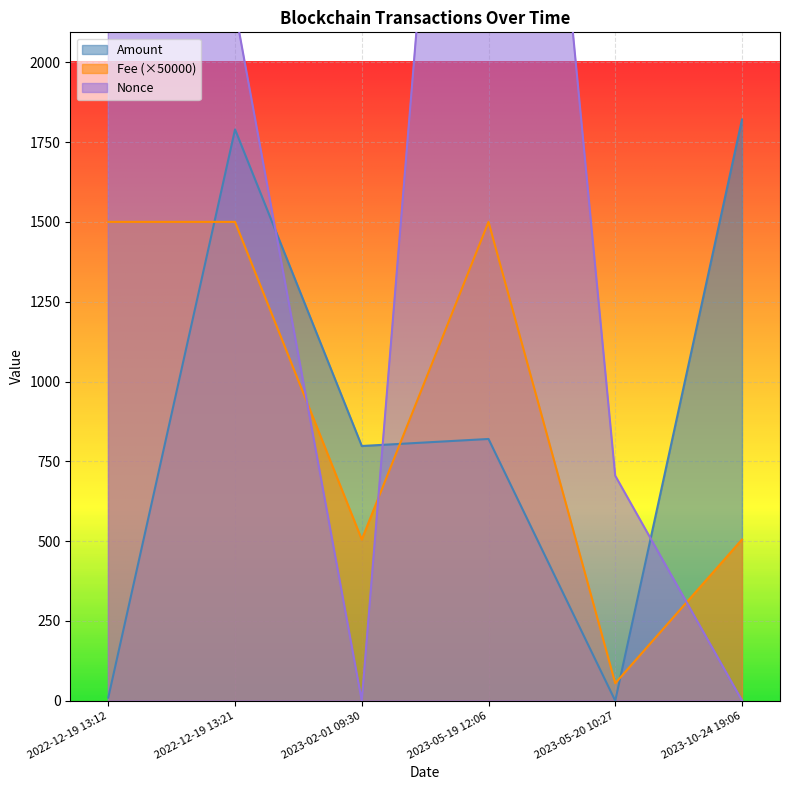

In Amount, how many points are higher than both neighbors (excluding endpoints)?

2